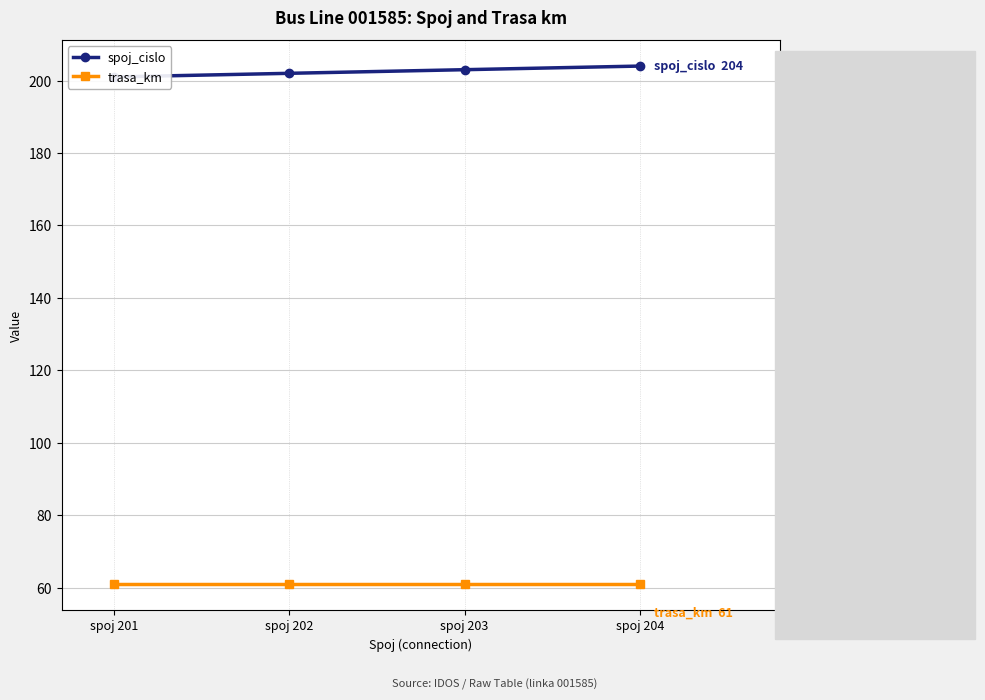

Where is spoj_cislo nearest to the value 202?

spoj 202